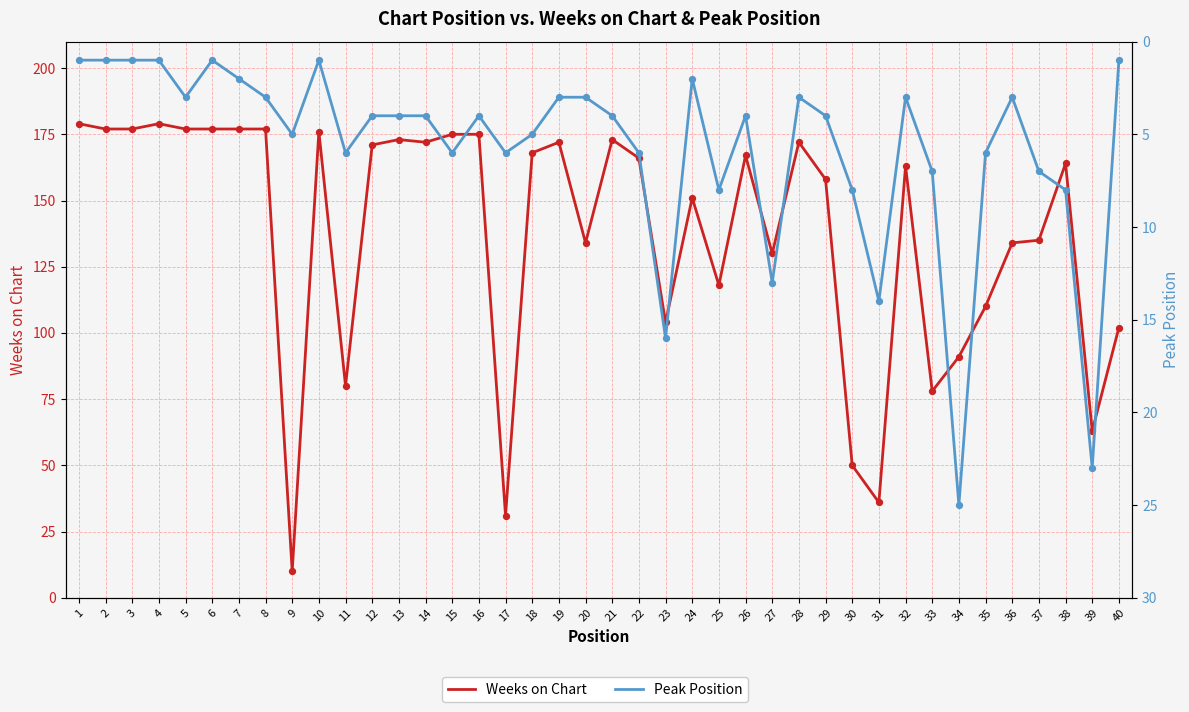

At how many categories does at least one series exceed 63?

35